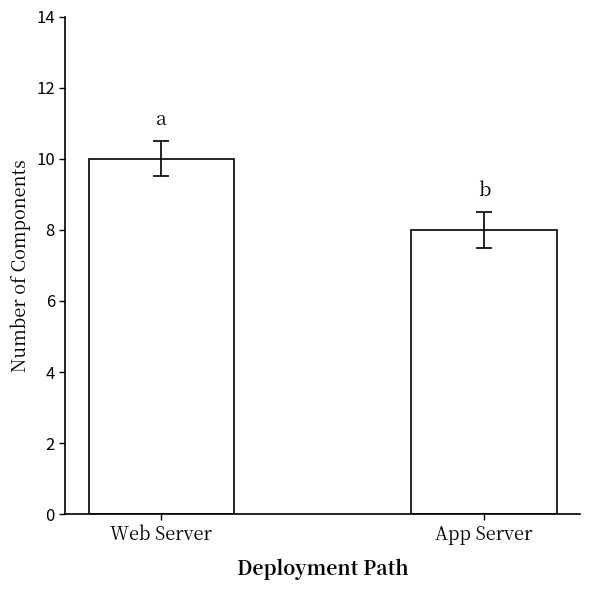

The chart shows a value of 8 at App Server. True or false?

True